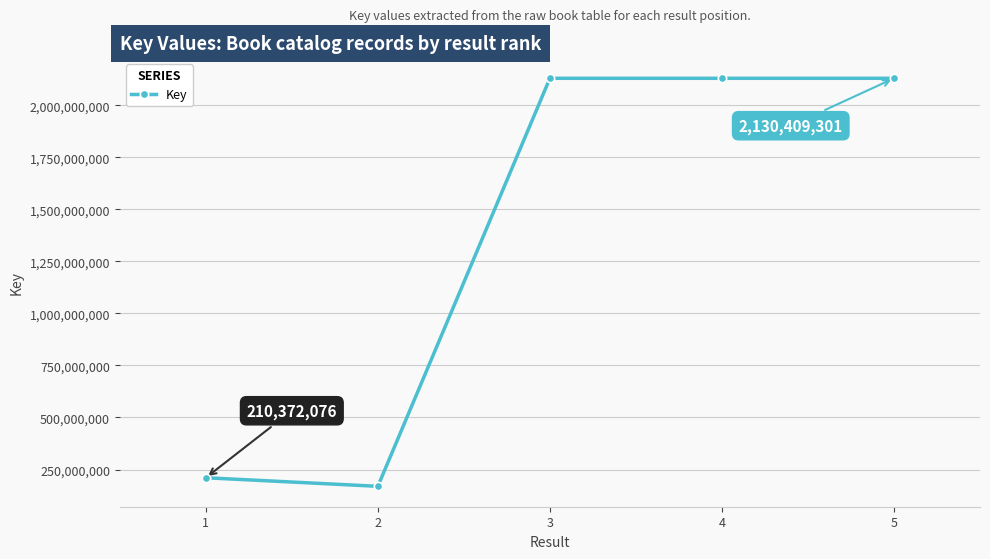

What is the change in value from 1 to 3?

+1920021439